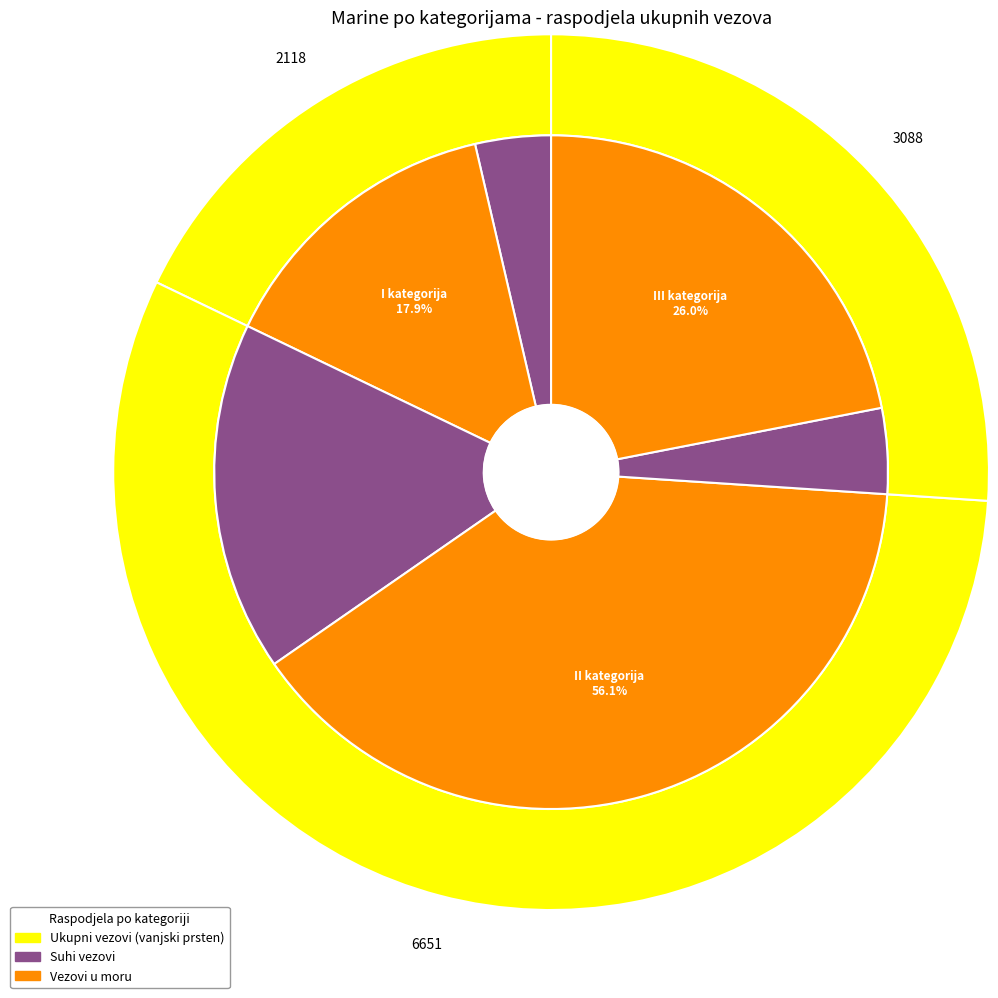

Is it true that III kategorija is 7% of the pie?

False